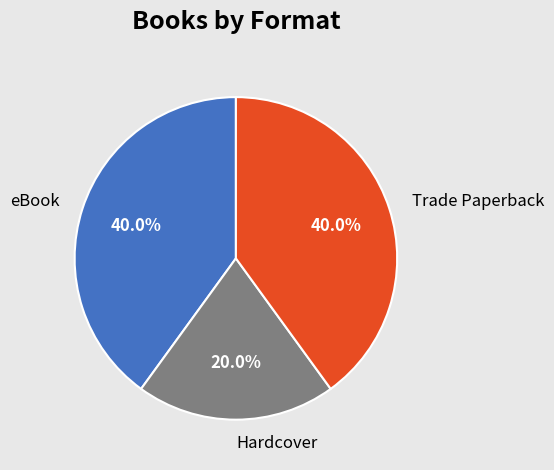

What is the ratio of the value at Hardcover to the value at eBook?

0.5